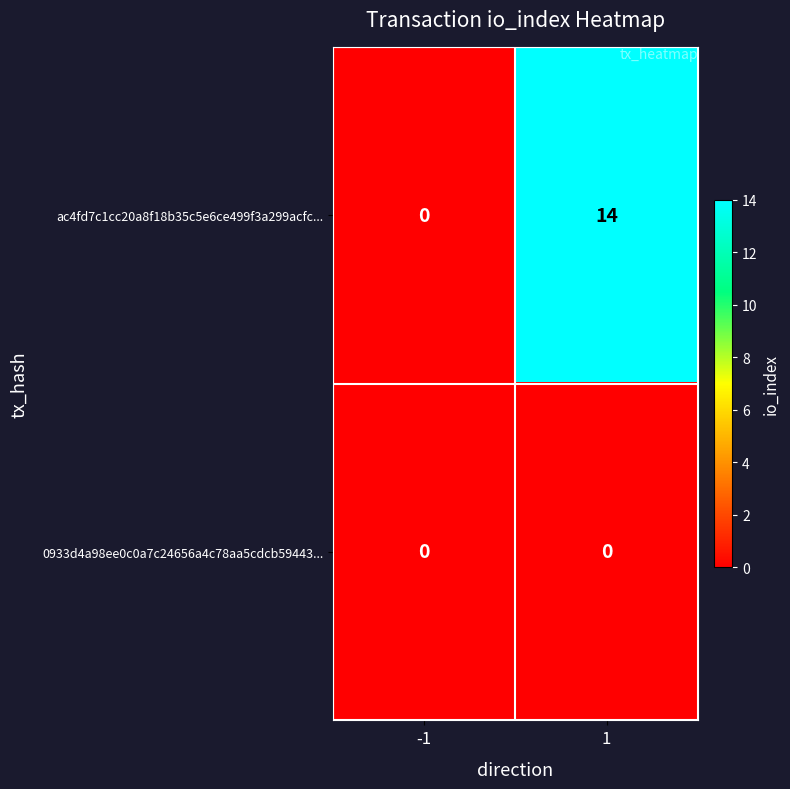

Reading left to right, what are all the values shown in this chart?

ac4fd7c1cc20a8f18b35c5e6ce499f3a299acfc...: 0	14
0933d4a98ee0c0a7c24656a4c78aa5cdcb59443...: 0	0